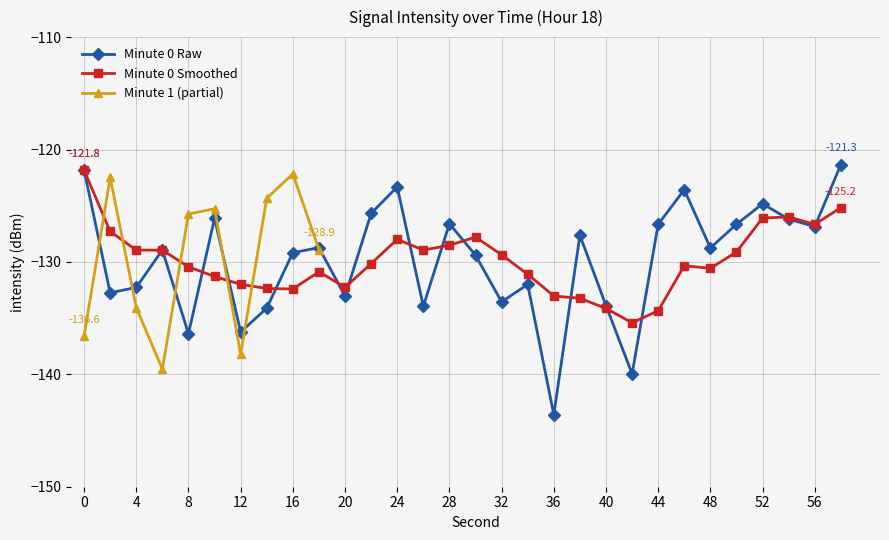

The value of Minute 0 Raw at 12 is -218.8. True or false?

False